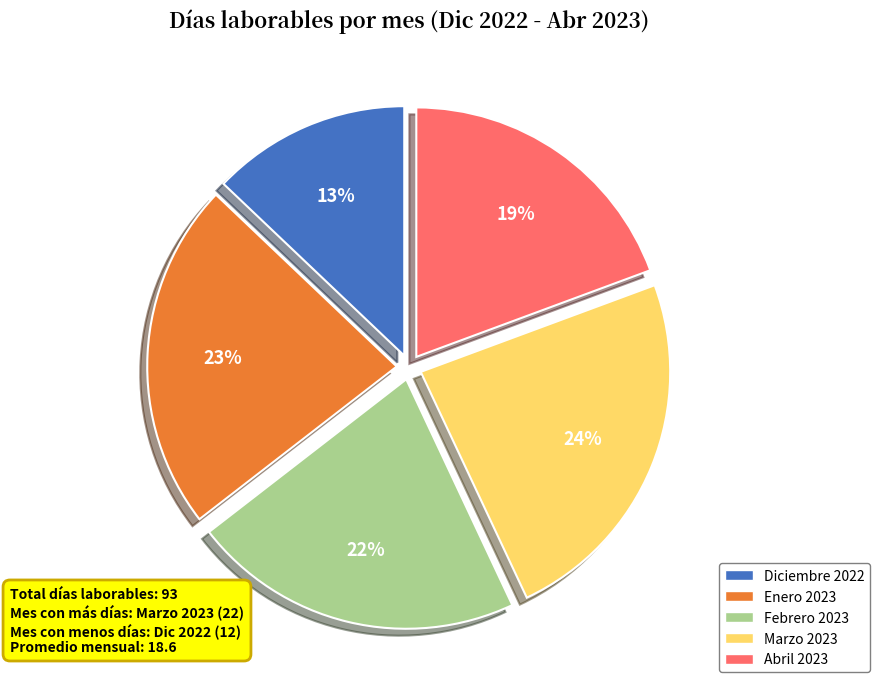

What is the ratio of the value at Diciembre 2022 to the value at Abril 2023?

0.7